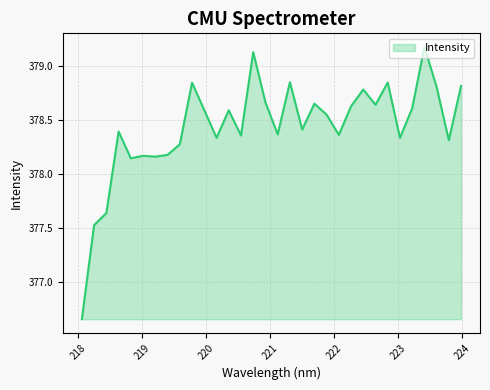

What is the greatest value displayed?

379.2